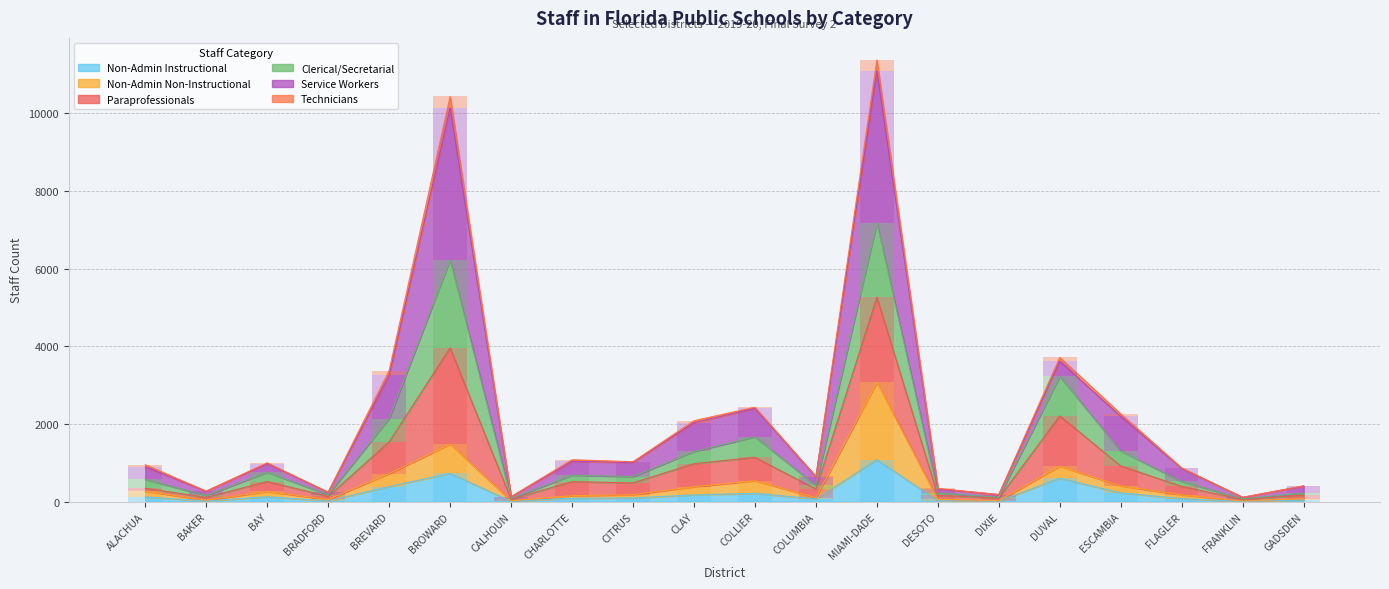

What is the sum of all Non-Admin Instructional values?

4096